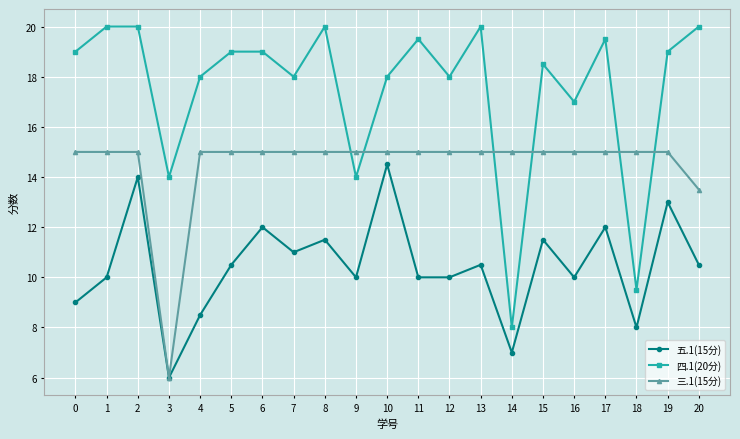

Rank the series by their average value, from lowest to highest.

五.1(15分), 三.1(15分), 四.1(20分)